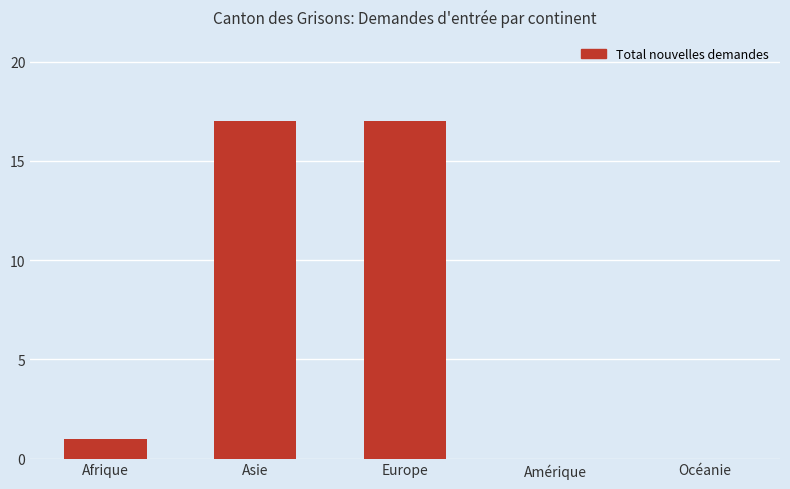

Reading left to right, list all the values displayed in this chart.

1	17	17	0	0